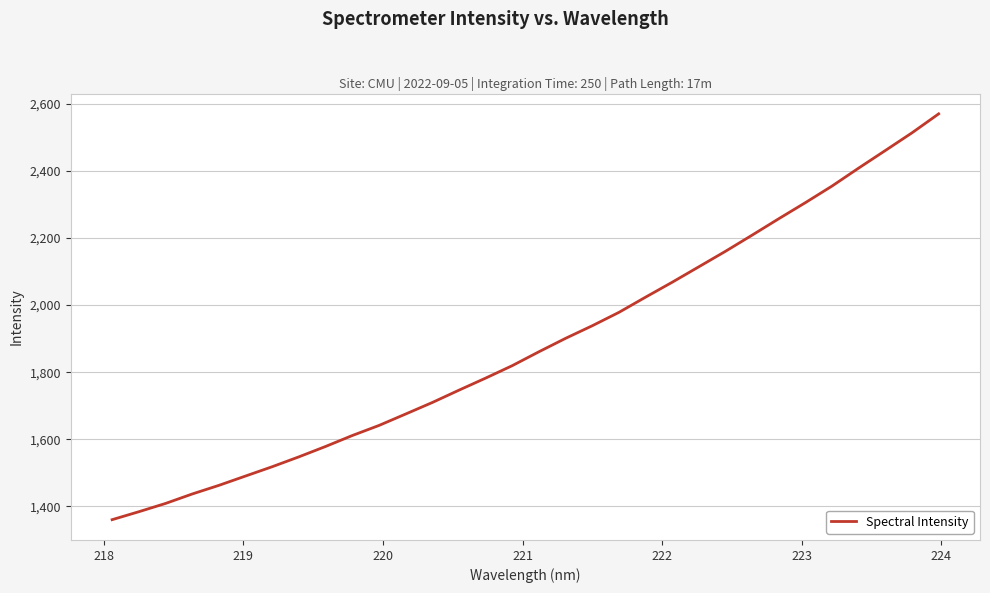

What is the smallest value displayed?

1359.9